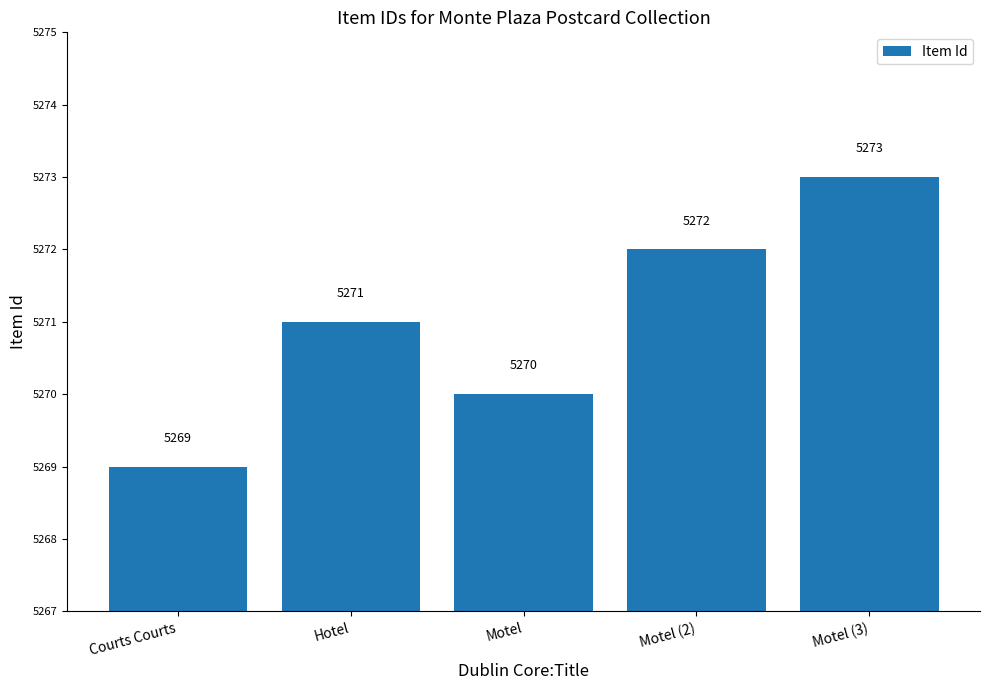

How many bars are there in total?

5